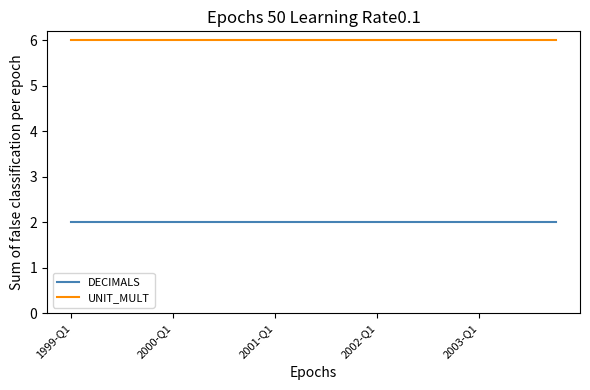

What is the maximum value shown in the chart?

6